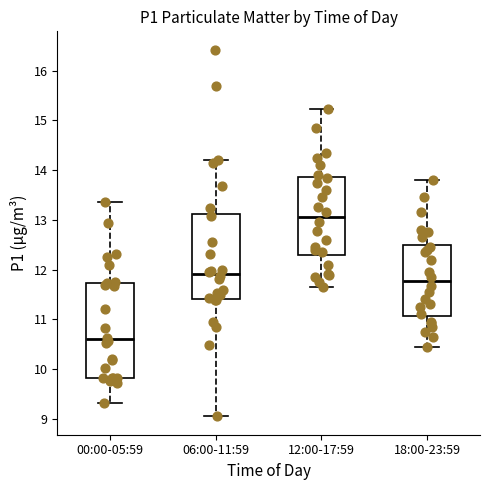

Which box is the tallest, from its lower edge to its upper edge?

00:00-05:59